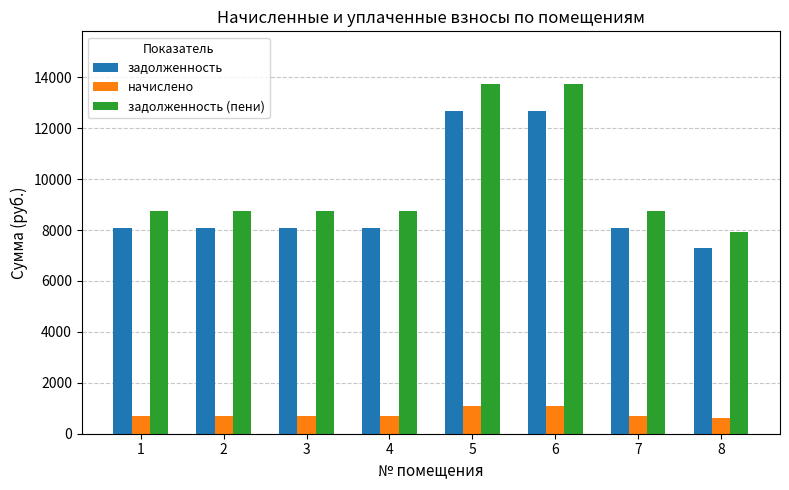

Which series has the largest range (max minus min)?

задолженность (пени)